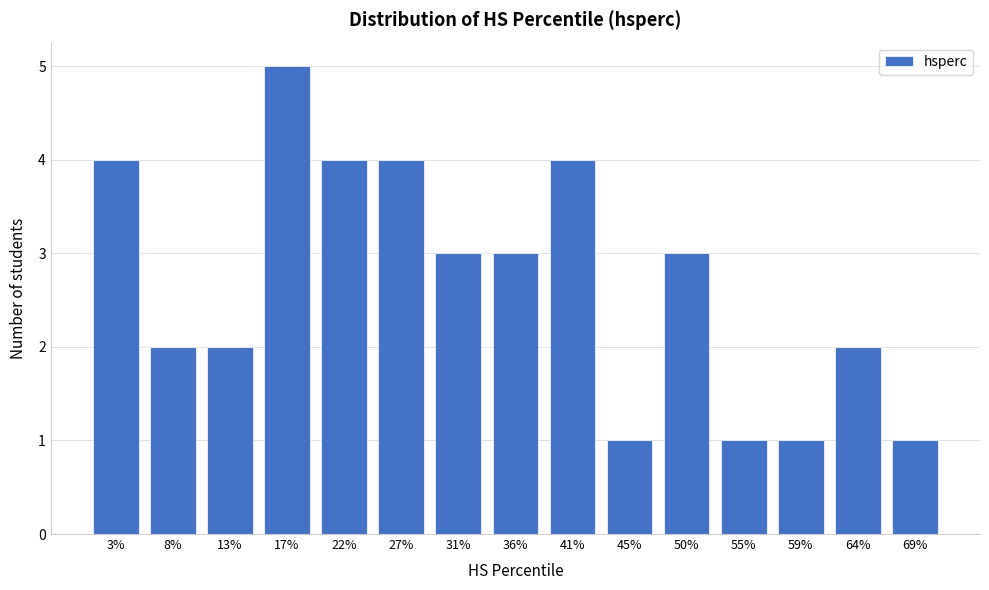

Reading left to right, transcribe all the data shown in this chart.

4	2	2	5	4	4	3	3	4	1	3	1	1	2	1